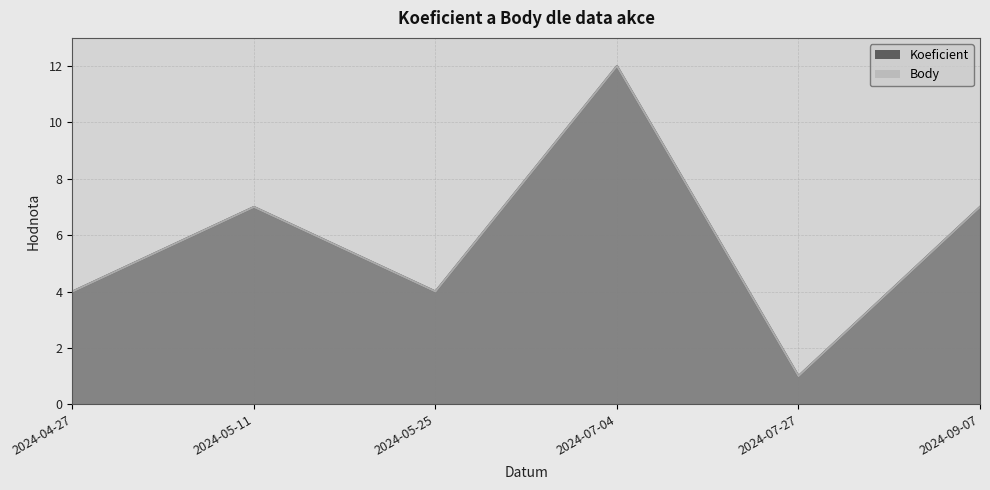

Reading left to right, what are all the values shown in this chart?

Koeficient: 2024-04-27=4	2024-05-11=7	2024-05-25=4	2024-07-04=12	2024-07-27=1	2024-09-07=7
Body: 2024-04-27=4	2024-05-11=7	2024-05-25=4	2024-07-04=12	2024-07-27=1	2024-09-07=7